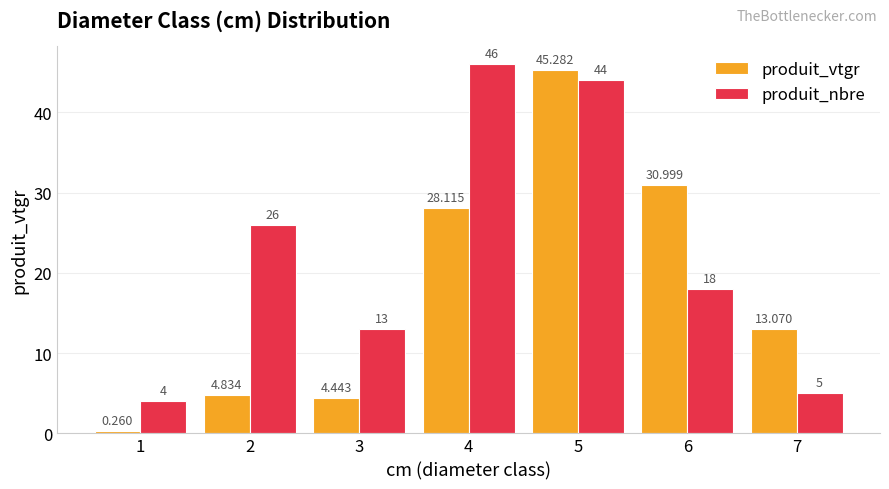

At which category does the chart reach its minimum across all series?

1